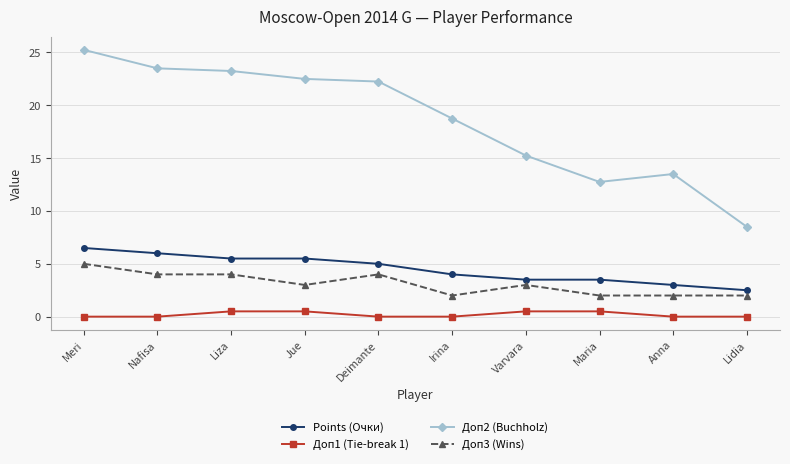

True or false: Points (Очки) and Доп1 (Tie-break 1) intersect in this chart.

False